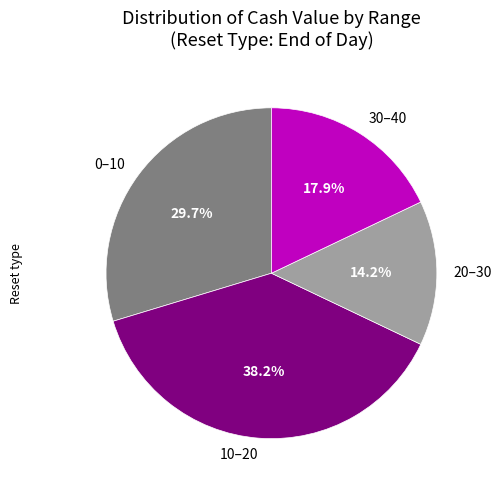

What is the ratio of the value at 30–40 to the value at 0–10?

0.6